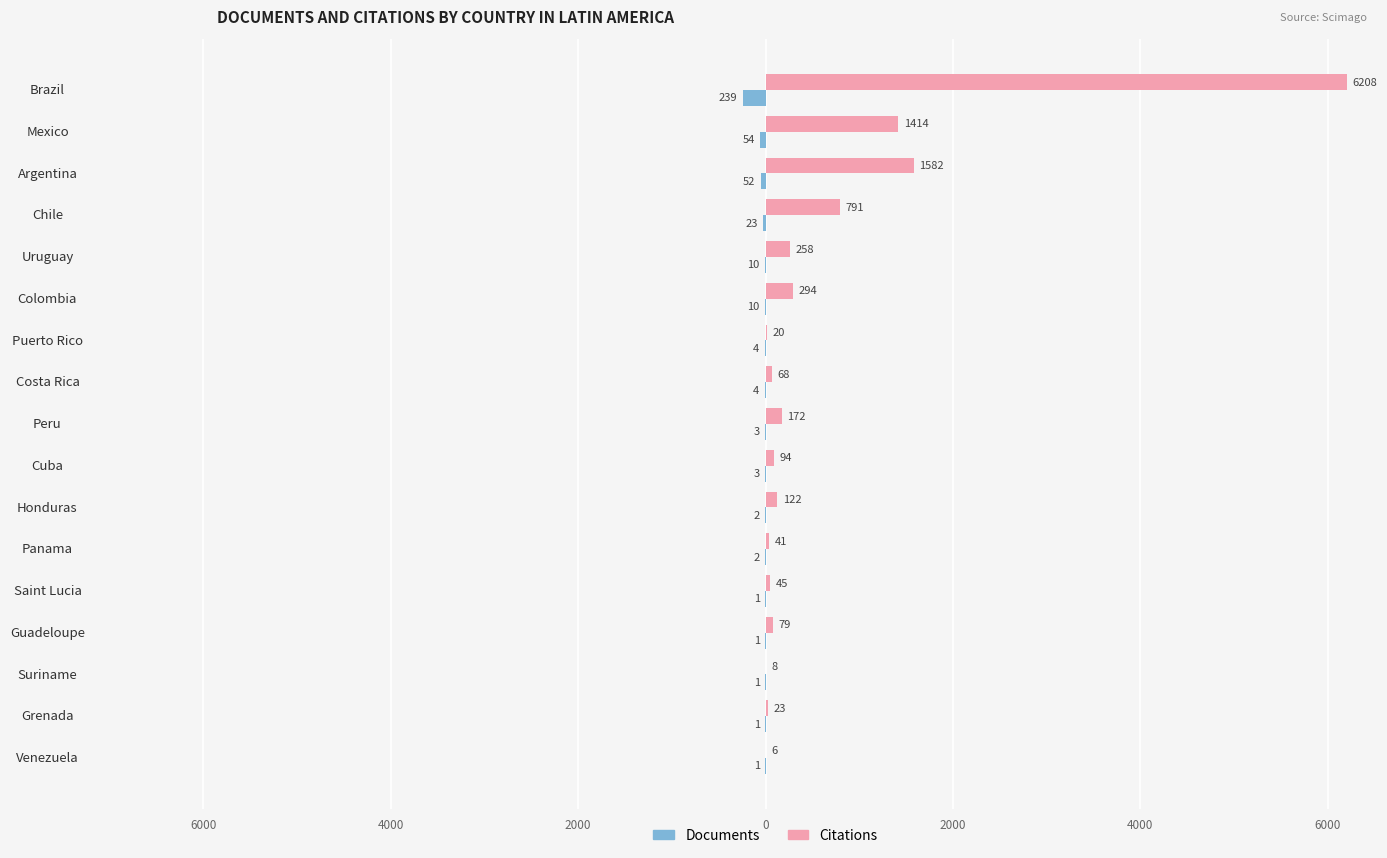

What are all the series names shown in the legend?

Documents, Citations